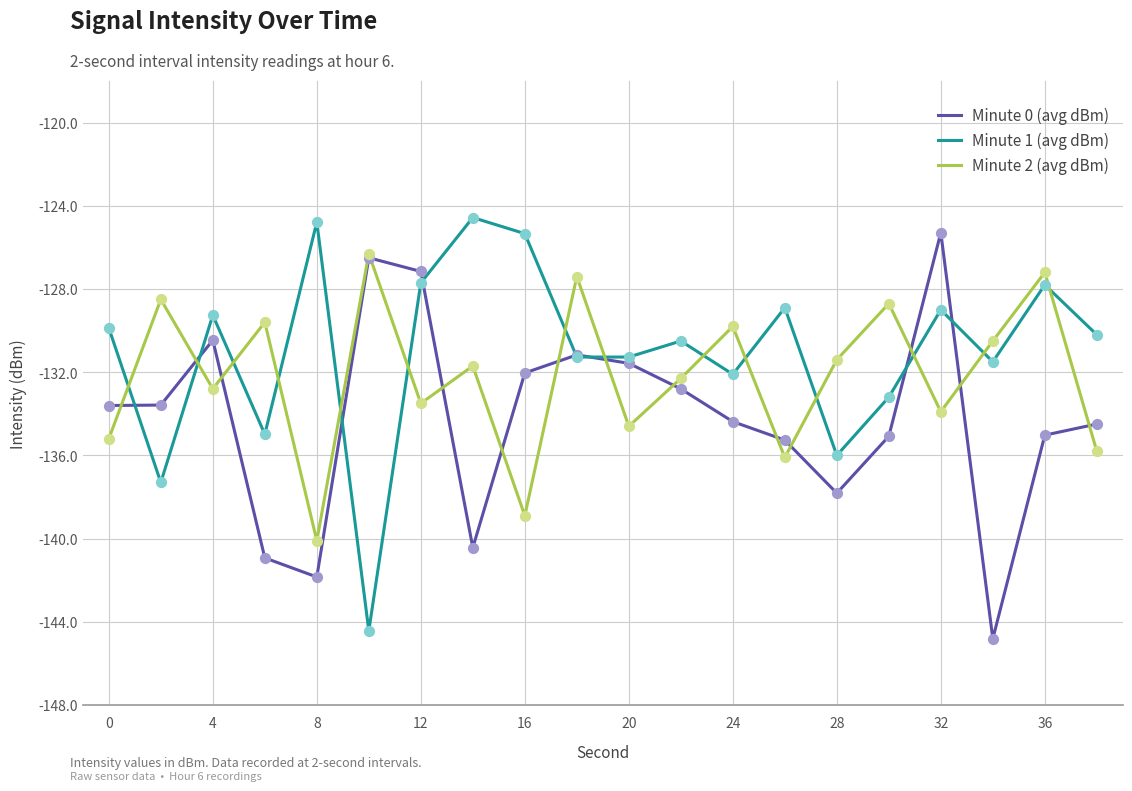

Which series has the largest range (max minus min)?

Minute 1 (avg dBm)